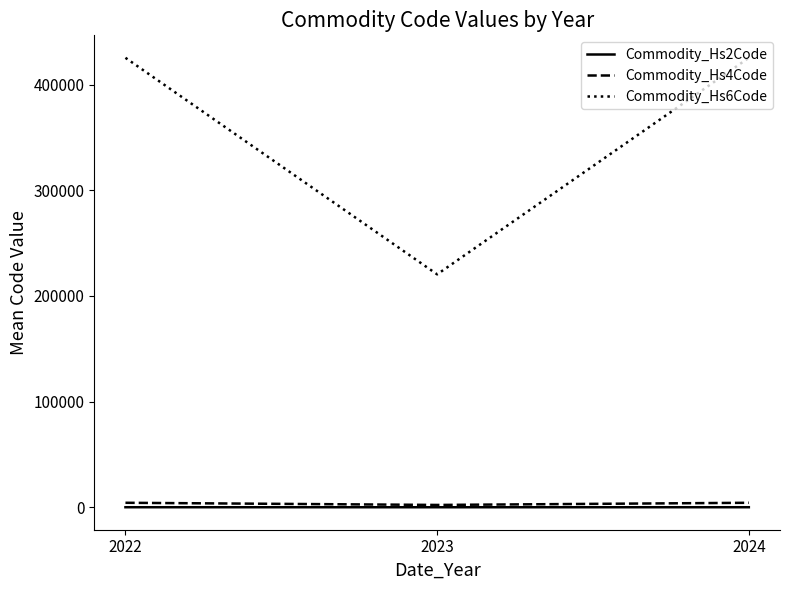

Which series has the largest total across all categories?

Commodity_Hs6Code